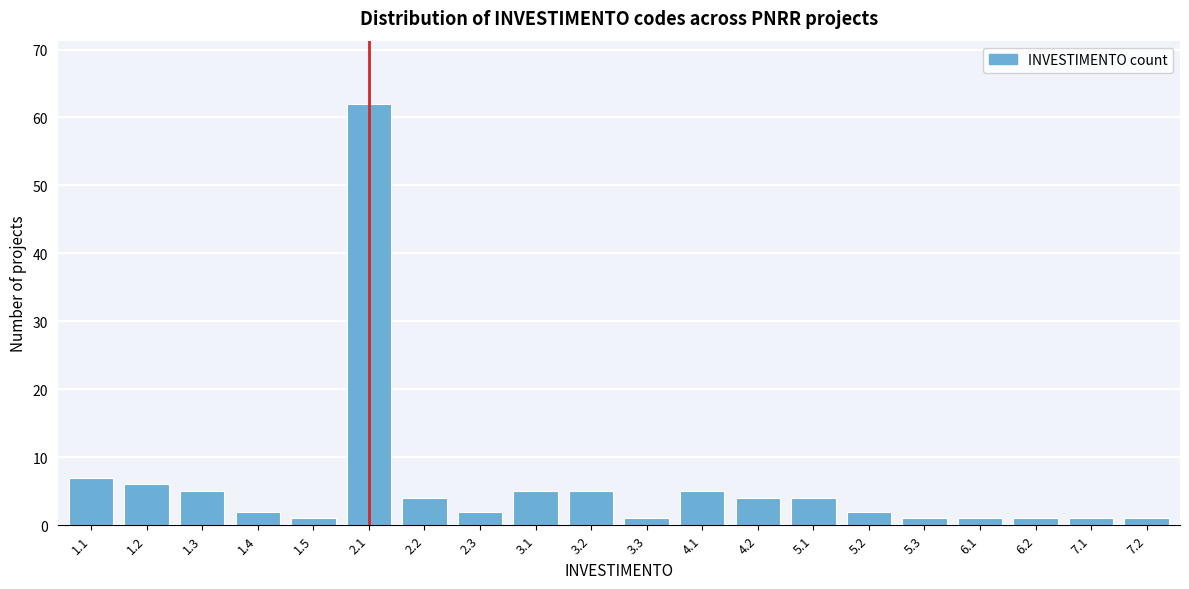

Reading right to left, transcribe all the data shown in this chart.

1	1	1	1	1	2	4	4	5	1	5	5	2	4	62	1	2	5	6	7